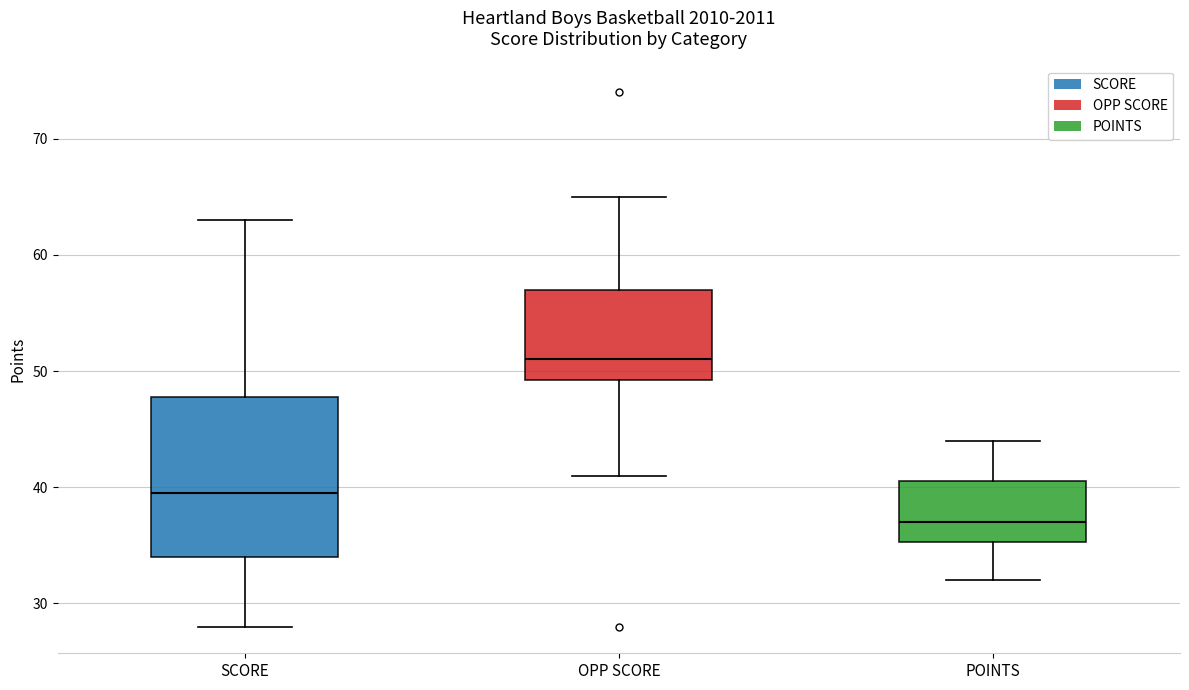

Where does the upper whisker of the box for OPP SCORE end on the y-axis? The values are not printed on the chart, so give them approximately, as read against the axis.

65